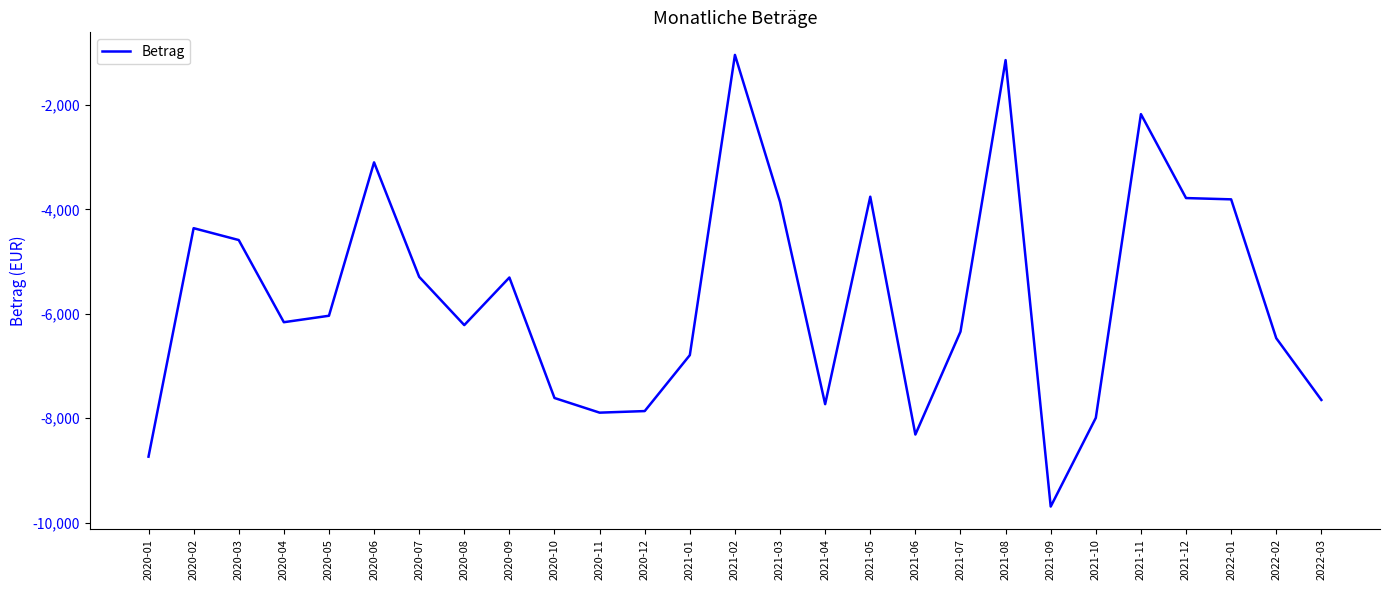

What is the average value?

-5693.3